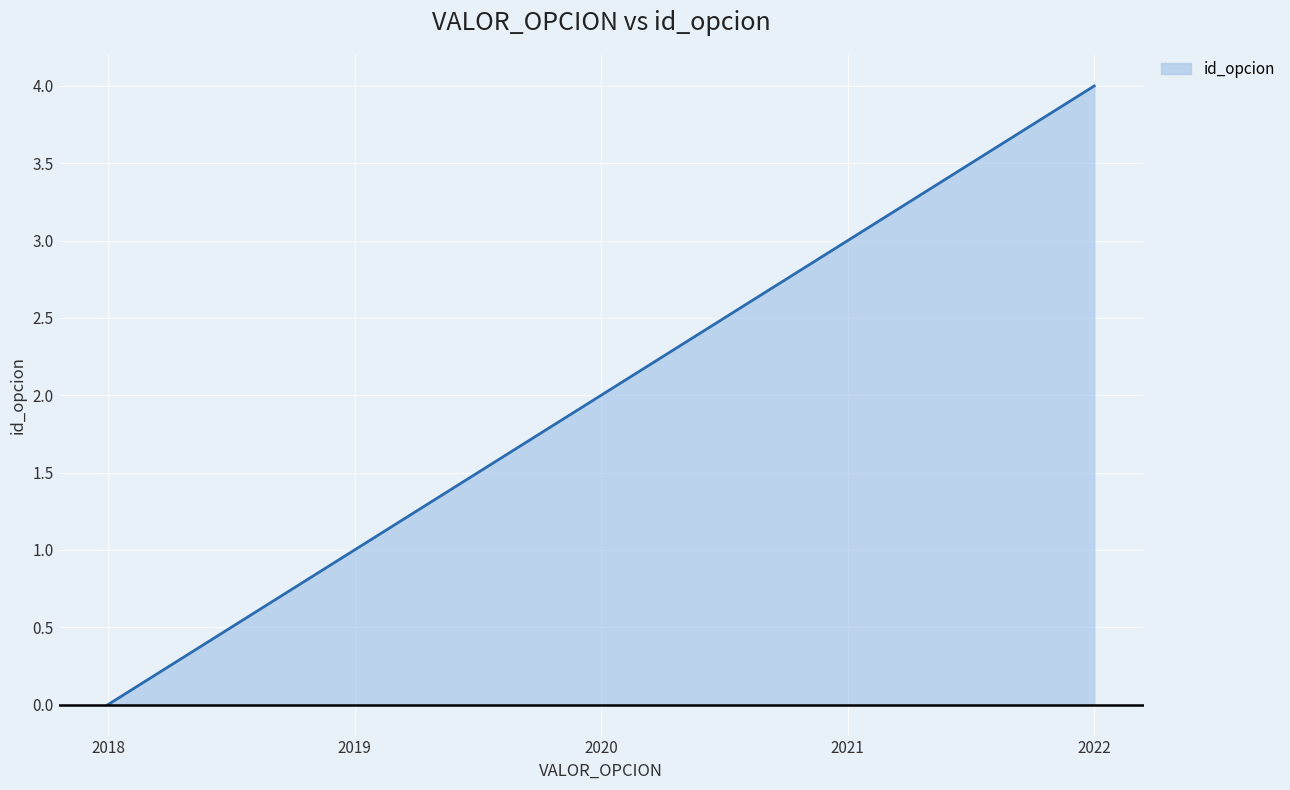

List the labels in order of value, largest first.

2022, 2021, 2020, 2019, 2018